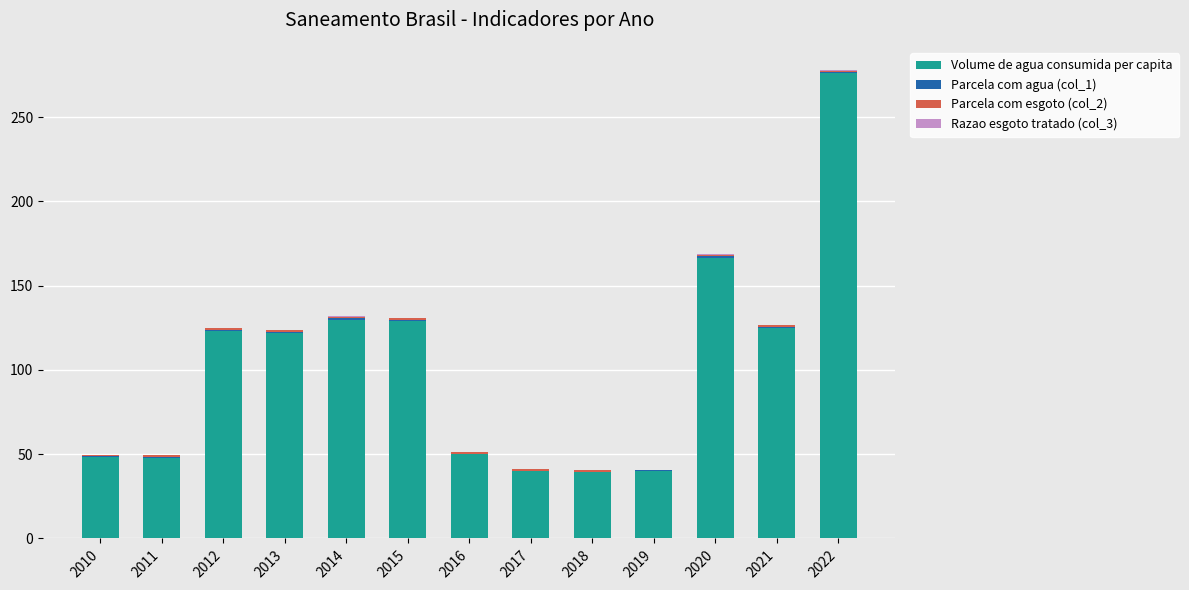

True or false: Volume de agua consumida per capita has a value of 86.1 at 2011.

False